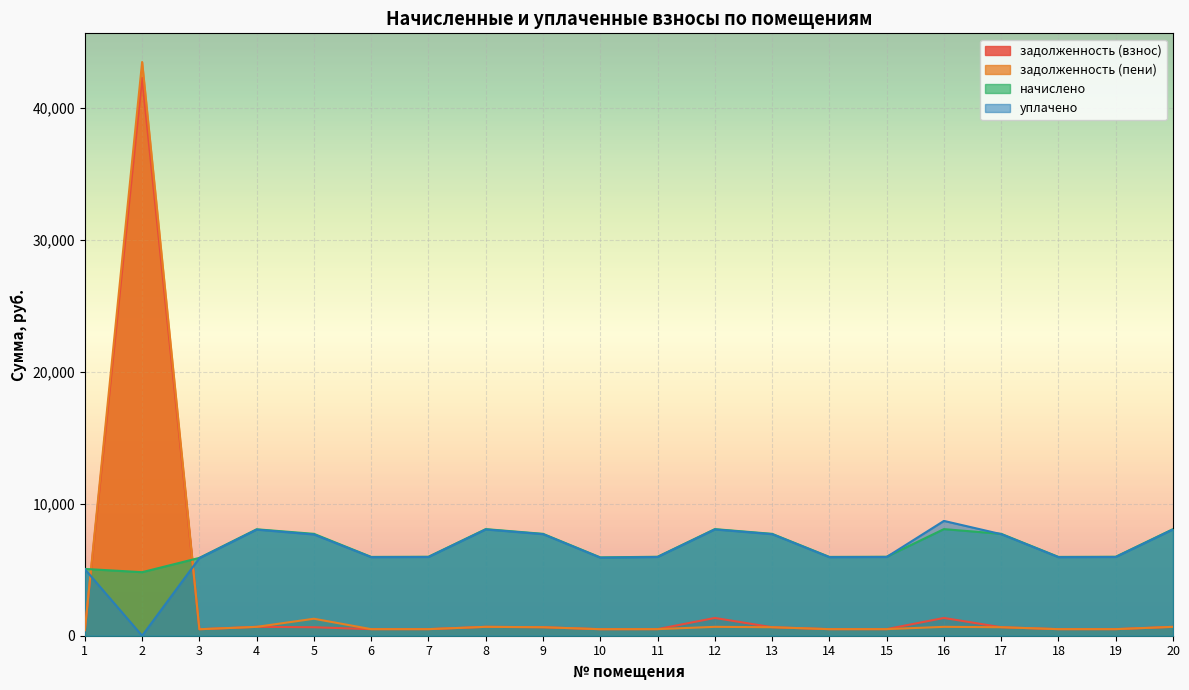

In начислено, how many points are lower than both neighbors (excluding endpoints)?

5